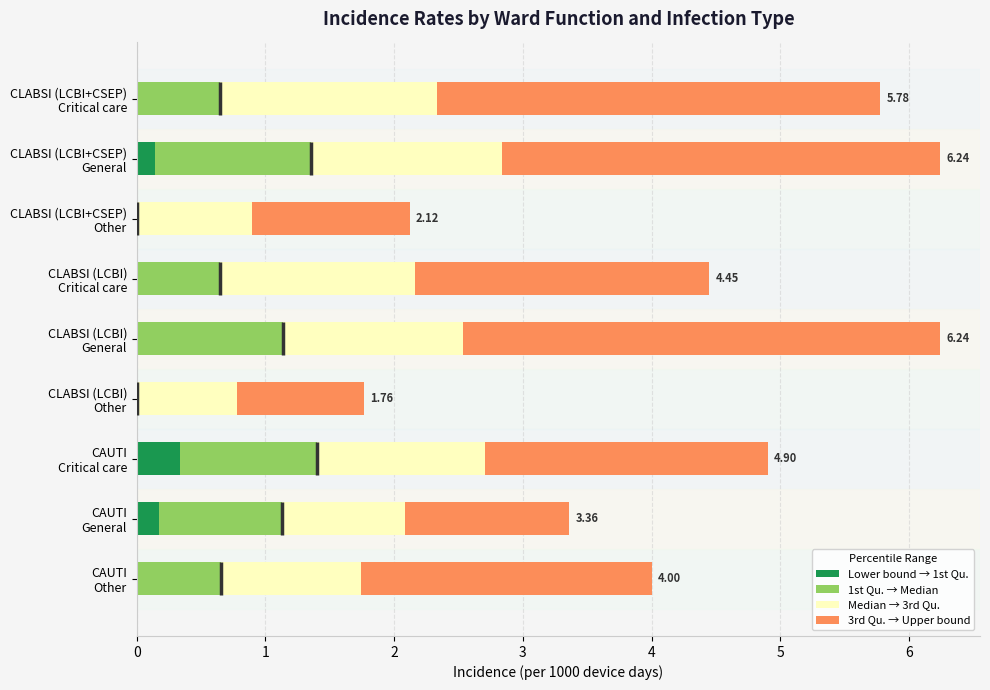

Which series has the widest spread of values?

3rd Qu. → Upper bound